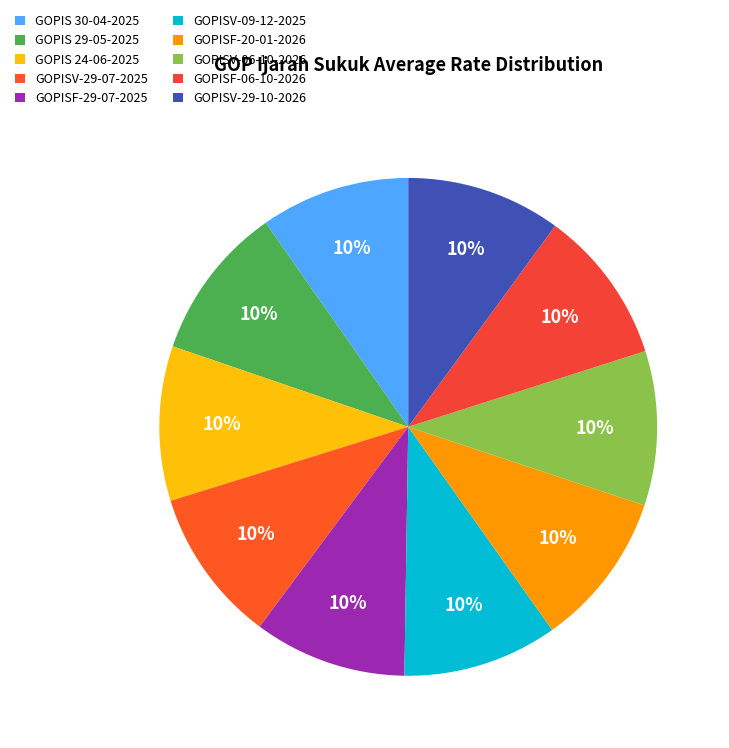

To the nearest percent, what is the average slice percentage?

10%